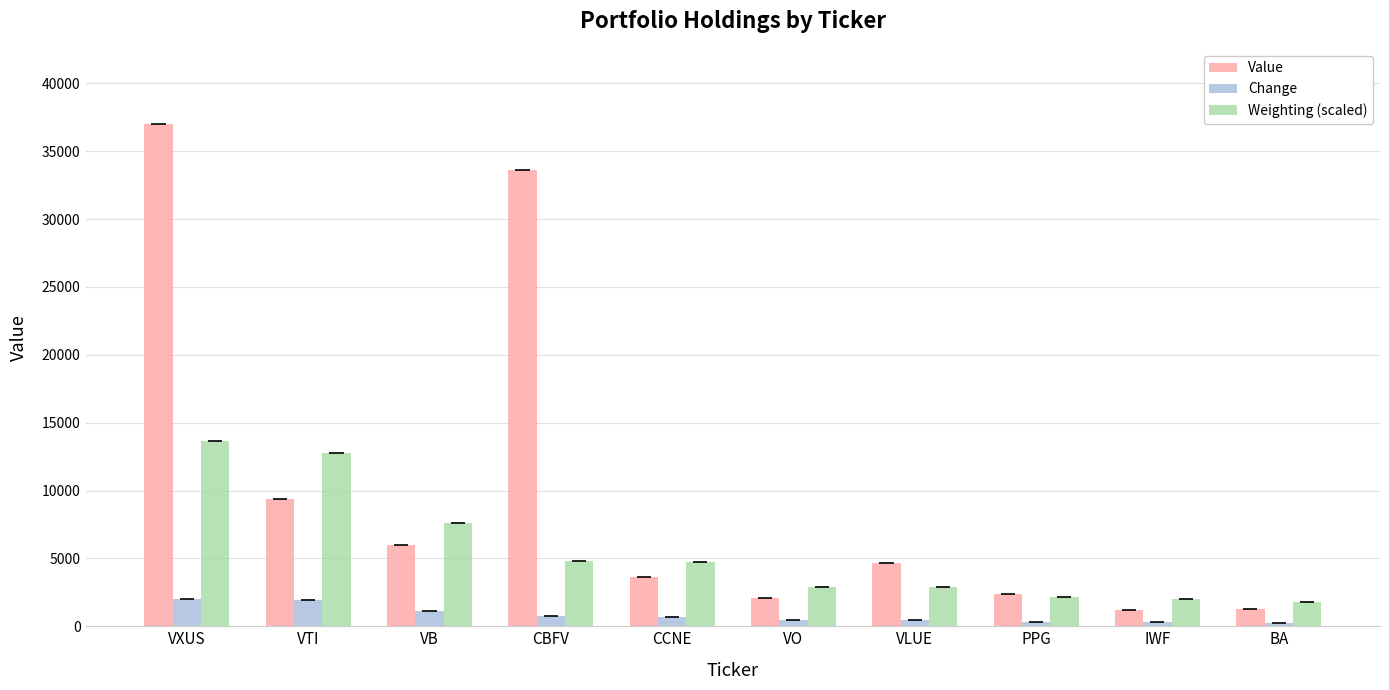

How many bars are there in each group?

3